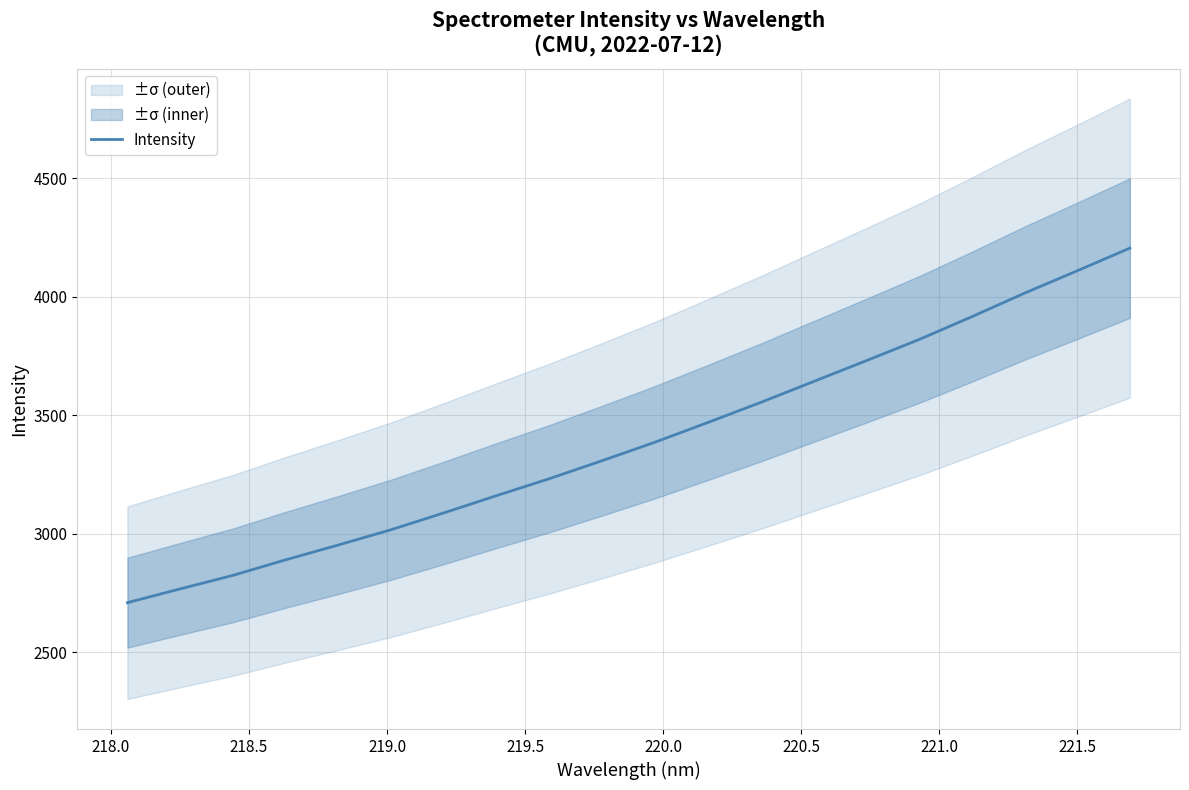

Reading left to right, extract all data points from this chart.

2709.8	2767.9	2825.0	2890.7	2953.3	3017.8	3088.8	3161.7	3233.2	3309.2	3387.0	3469.9	3554.4	3642.5	3730.4	3819.5	3915.8	4015.2	4109.6	4205.3